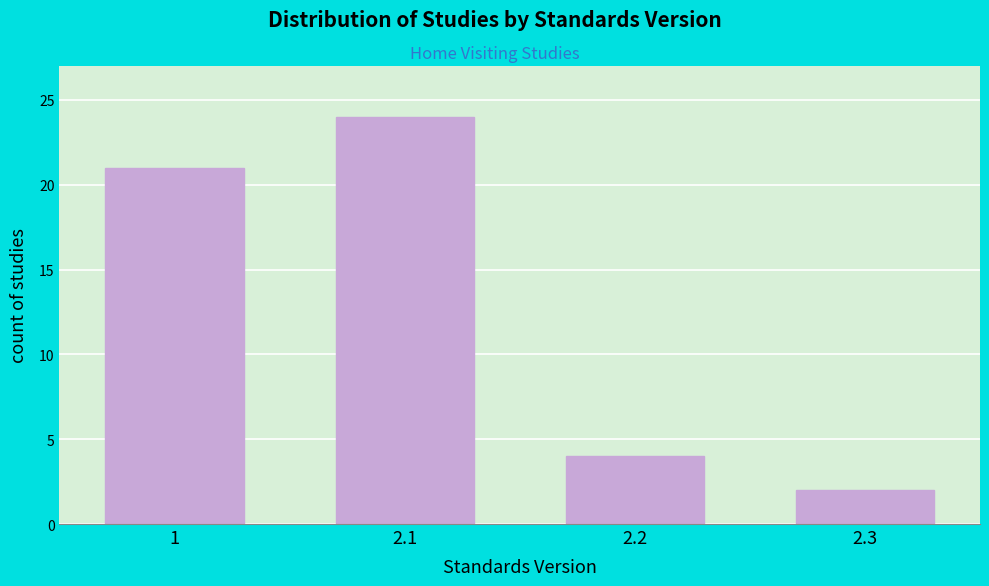

Reading left to right, what are all the values shown in this chart?

21	24	4	2